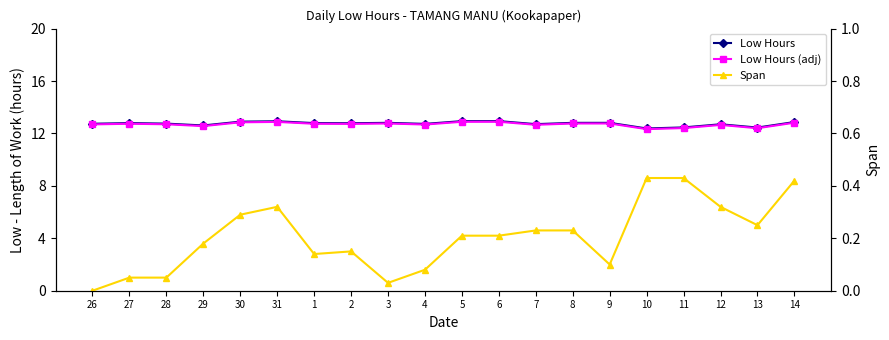

What is the difference between the second highest and second lowest values in the Low Hours (adj) series?

0.5